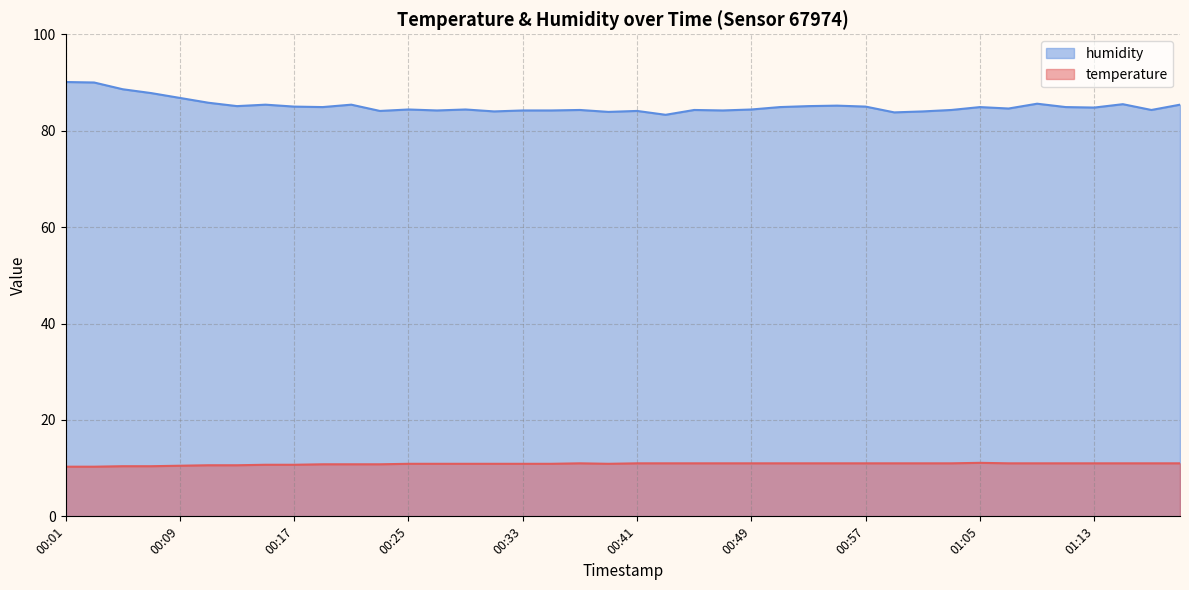

List the labels in order of humidity value, smallest first.

00:43, 00:59, 00:39, 00:31, 01:01, 00:23, 00:41, 00:27, 00:33, 00:35, 00:47, 00:37, 00:45, 01:03, 01:17, 00:25, 00:29, 00:49, 01:07, 01:13, 00:19, 00:51, 01:05, 01:11, 00:17, 00:57, 00:13, 00:53, 00:55, 00:15, 00:21, 01:19, 01:15, 01:09, 00:11, 00:09, 00:07, 00:05, 00:03, 00:01